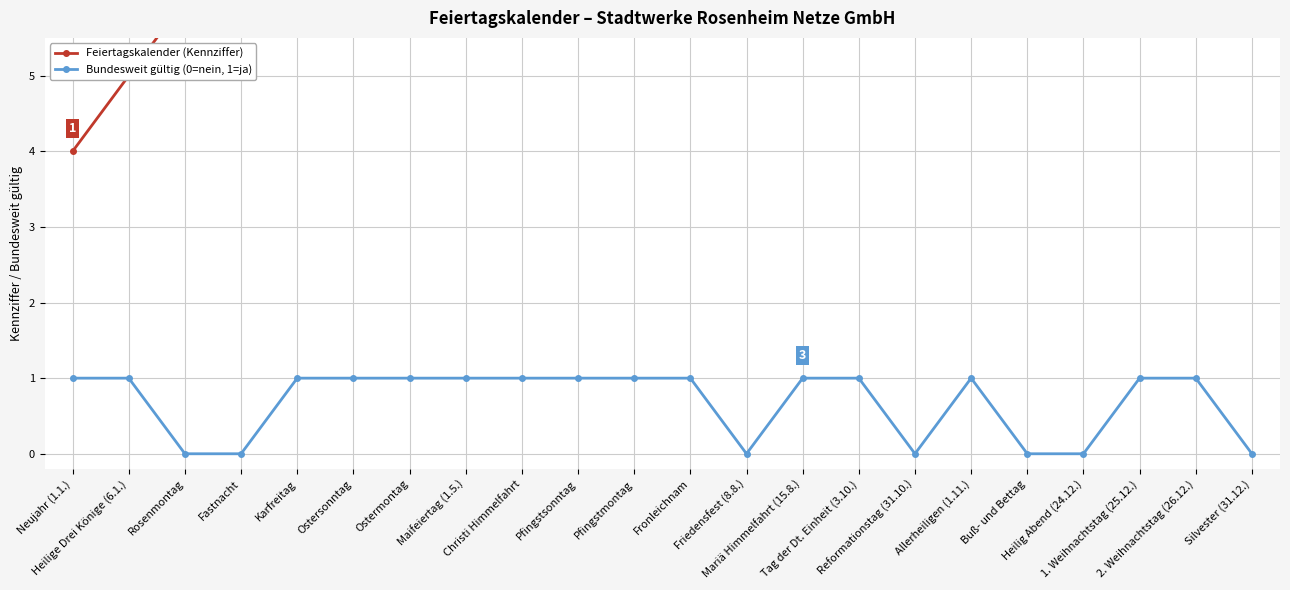

How many lines are shown in the chart?

2